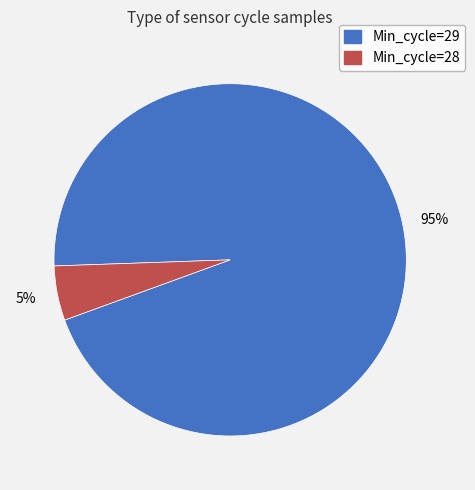

Which slice is the largest?

Min_cycle=29